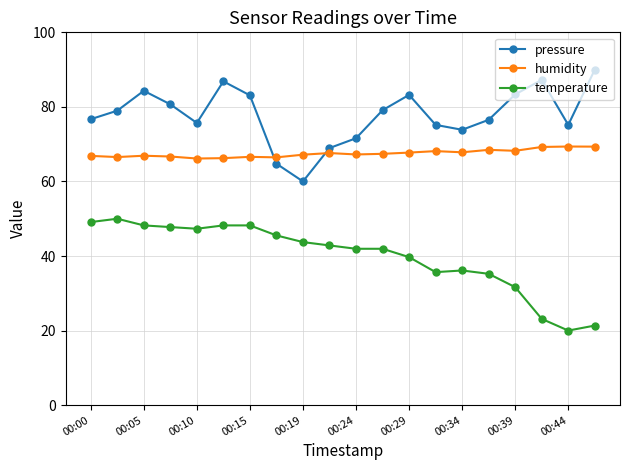

True or false: humidity and pressure cross at least once.

True